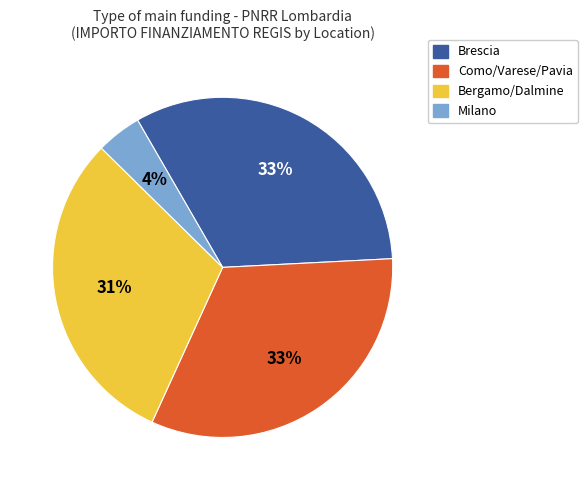

What is the smallest slice in the pie chart?

Milano